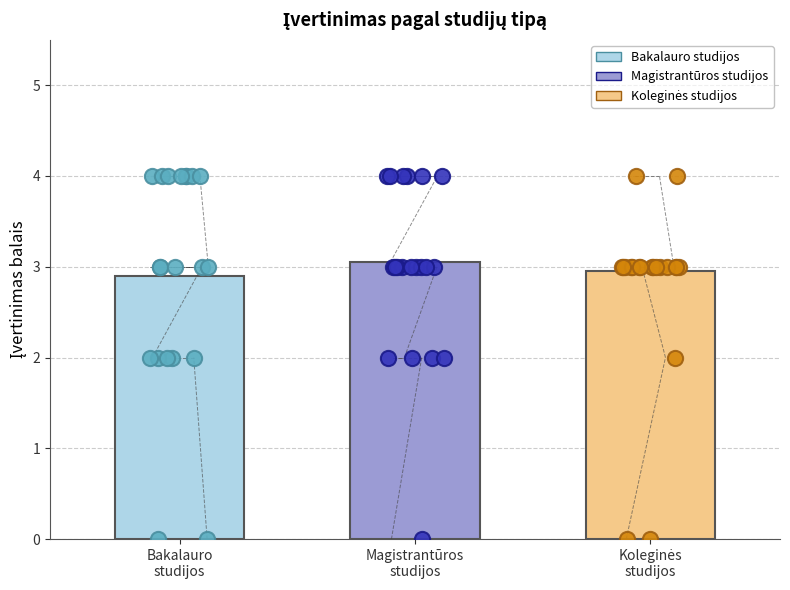

Is the value of Koleginės studijos at 8 greater than the value of Bakalauro studijos at 17?

No